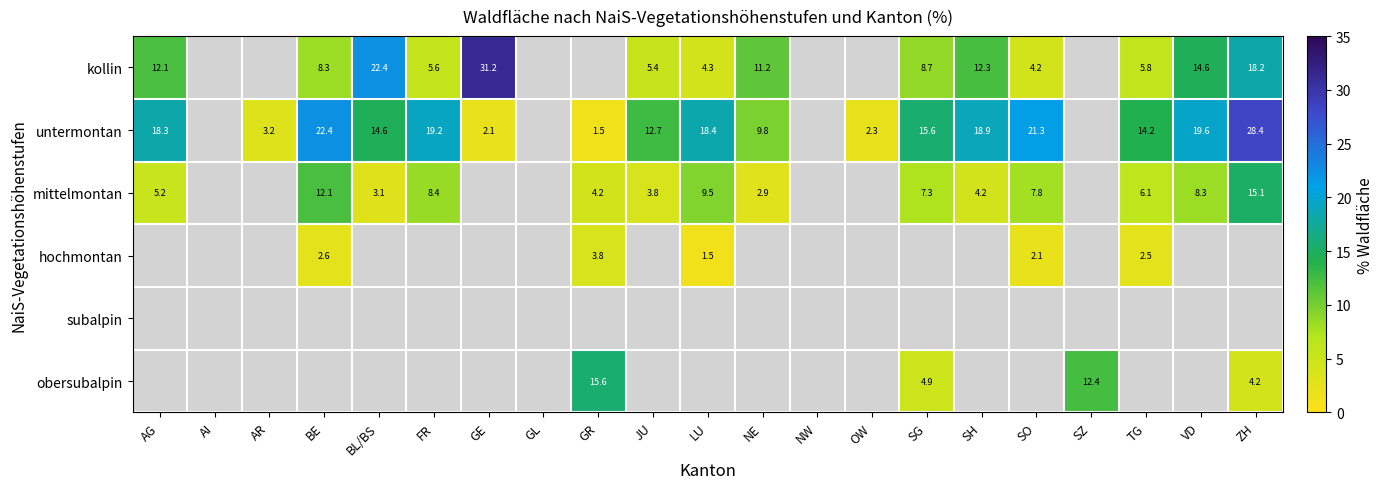

What is the total value across all series at GR?

25.1